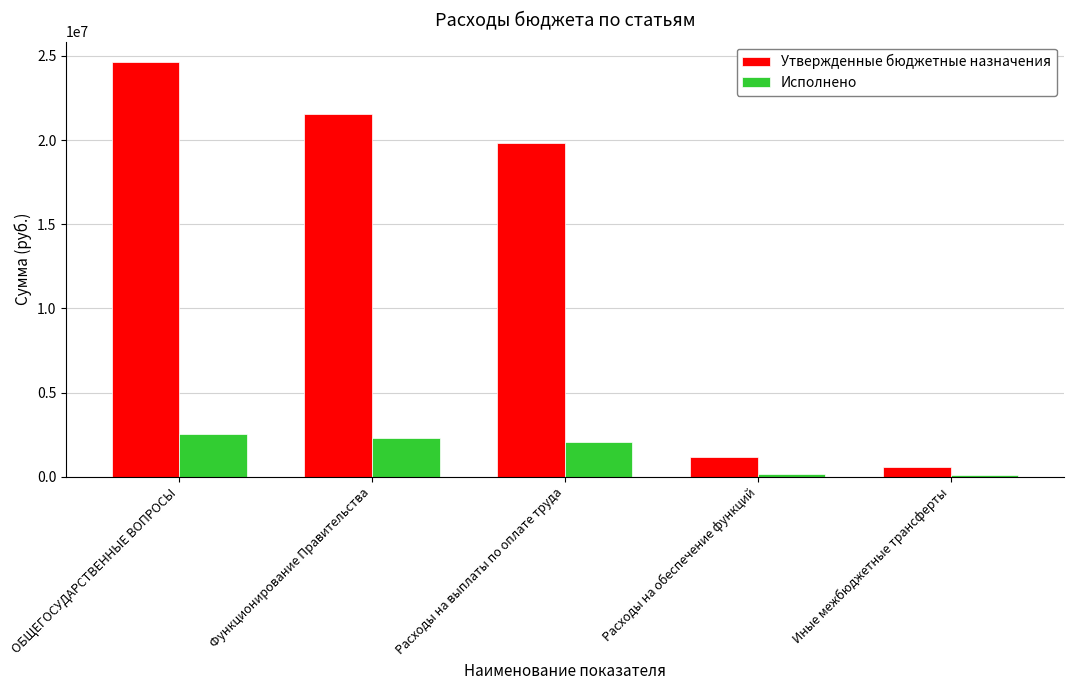

What value does the Исполнено series have at ОБЩЕГОСУДАРСТВЕННЫЕ ВОПРОСЫ?

2529930.1